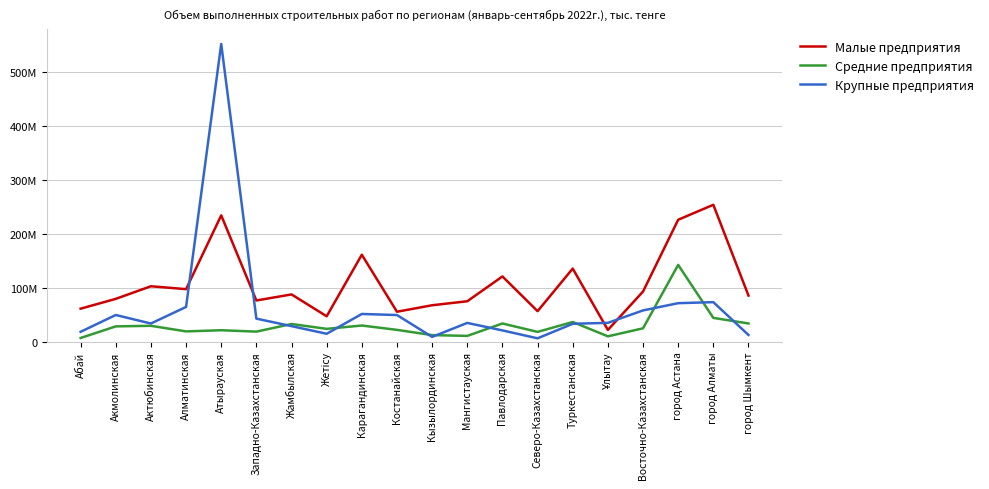

What are all the series names shown in the legend?

Малые предприятия, Средние предприятия, Крупные предприятия